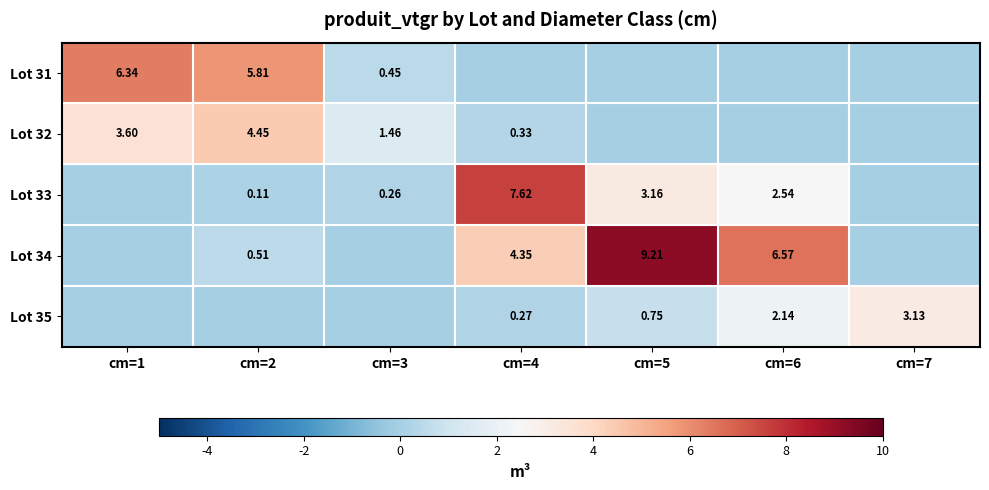

Is the value of Lot 34 at cm=2 greater than the value of Lot 32 at cm=2?

No